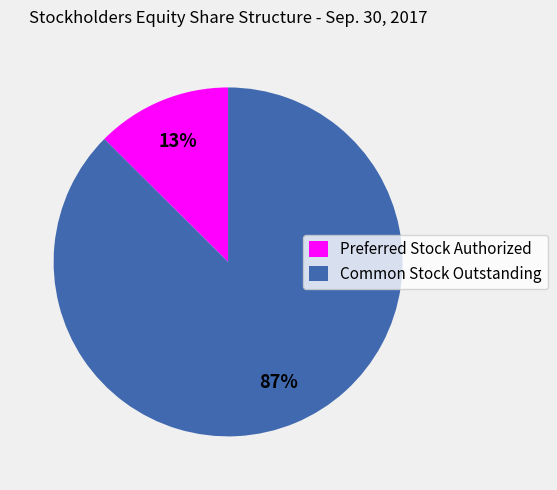

To the nearest percent, what percentage of the pie is Preferred Stock Authorized?

13%